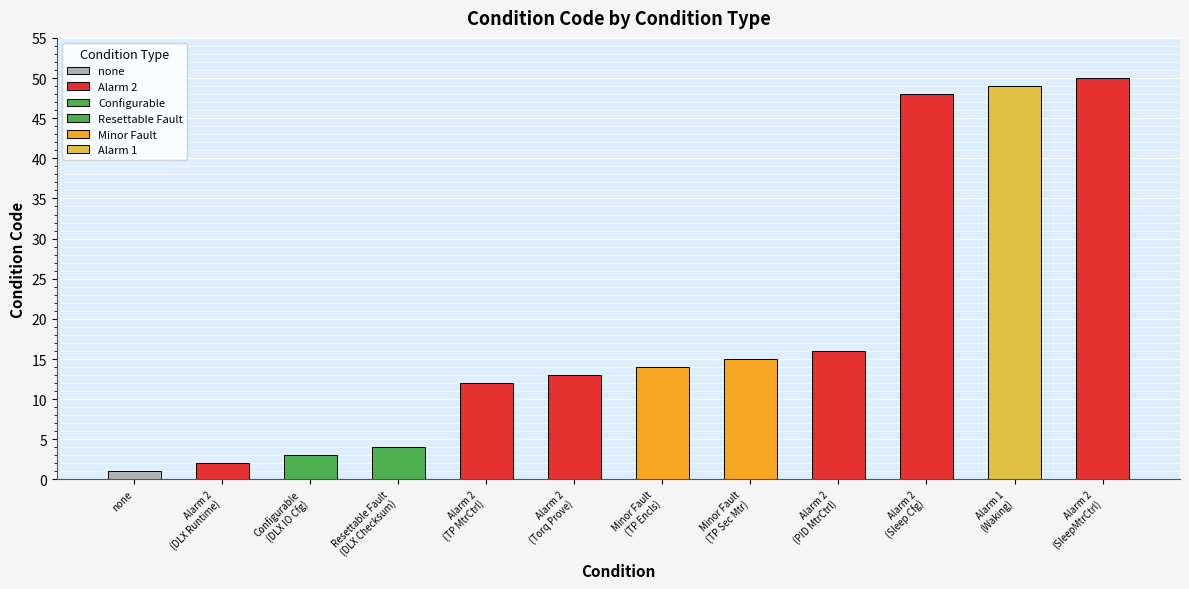

The chart shows a value of 8 at Alarm 2
(Torq Prove). True or false?

False